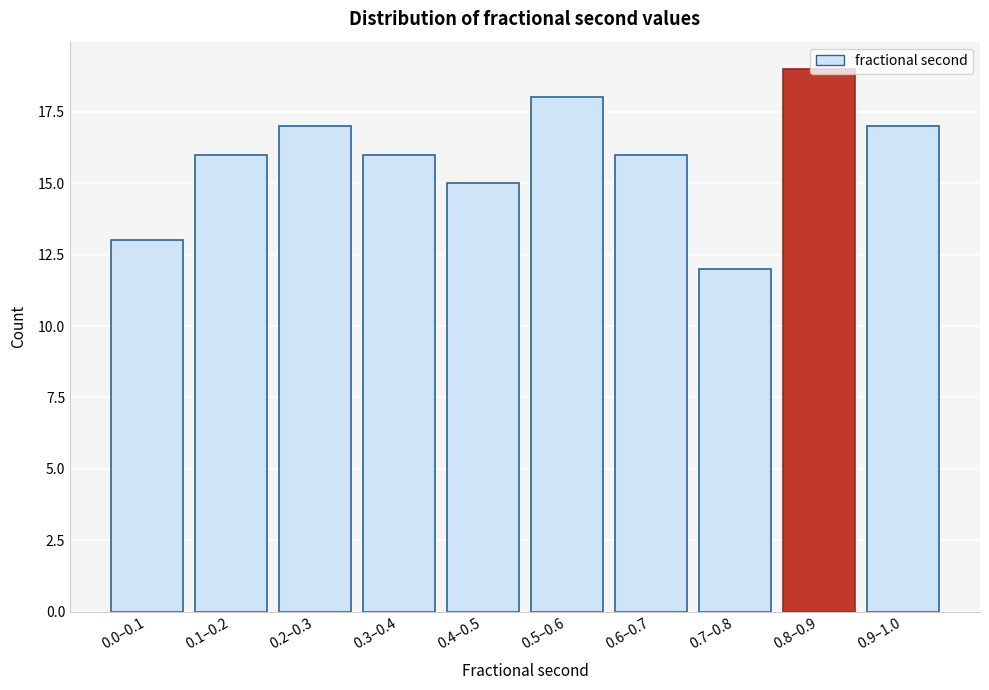

Read the value at 0.5–0.6.

18